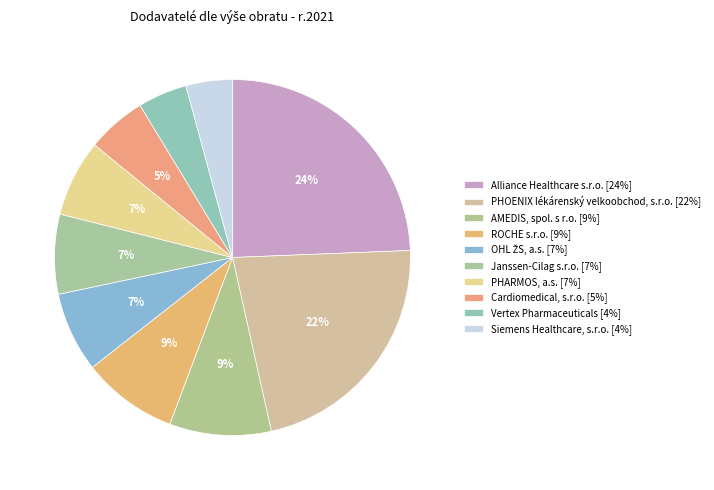

Rank the categories by value from highest to lowest.

Alliance Healthcare s.r.o., PHOENIX lékárenský velkoobchod, s.r.o., AMEDIS, spol. s r.o., ROCHE s.r.o., OHL ŽS, a.s., Janssen-Cilag s.r.o., PHARMOS, a.s., Cardiomedical, s.r.o., Vertex Pharmaceuticals, Siemens Healthcare, s.r.o.